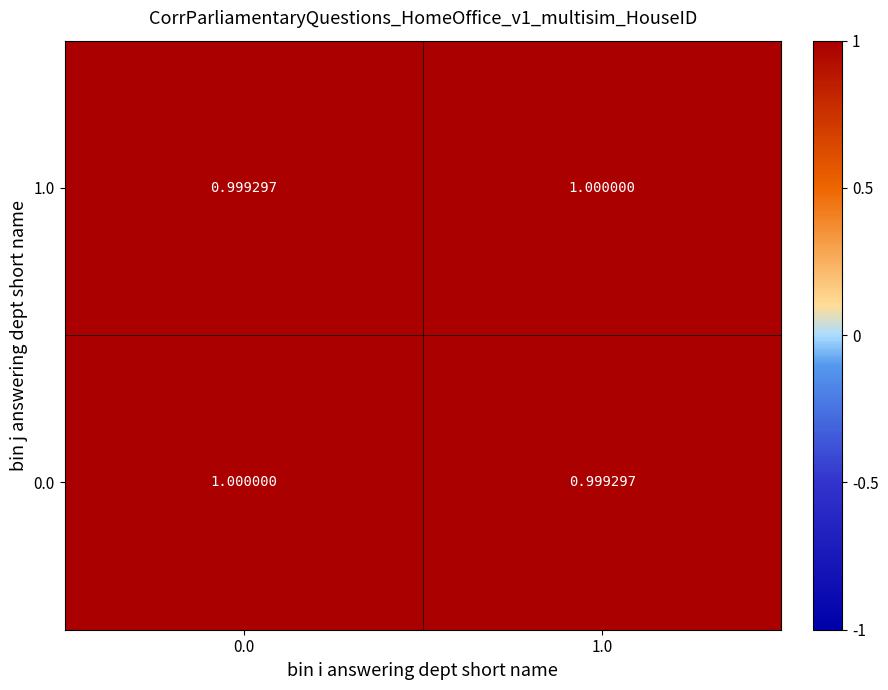

How many values in the 0.0 series are below 1?

1